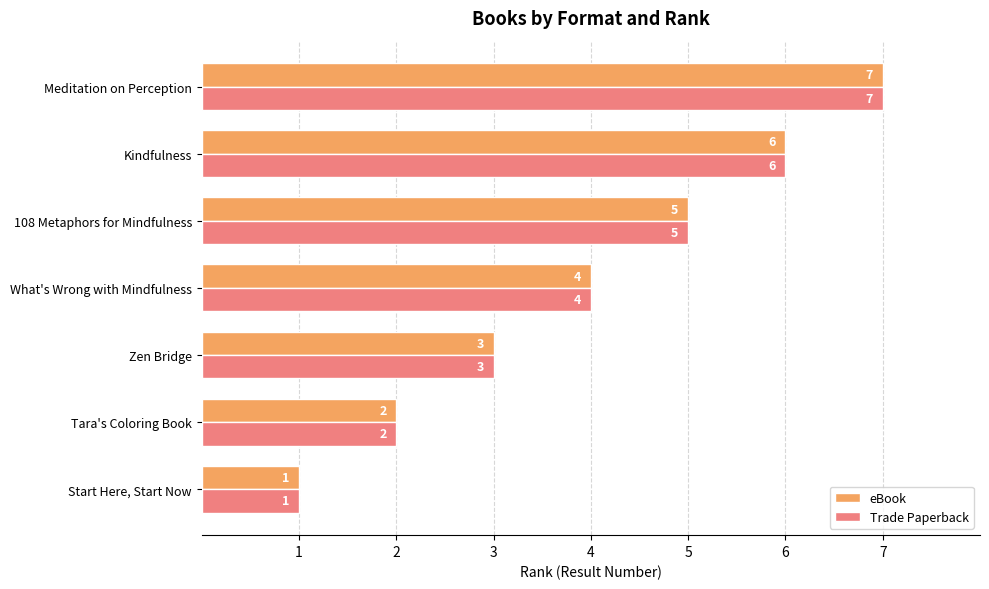

Count the Trade Paperback values in the range 2 to 6.

5